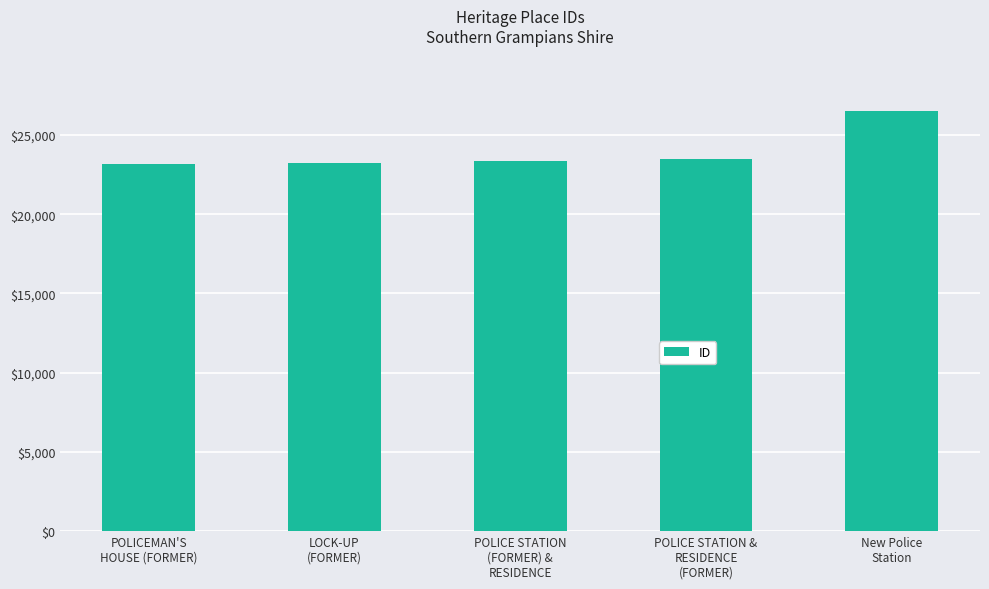

What is the maximum value shown in the chart?

26491